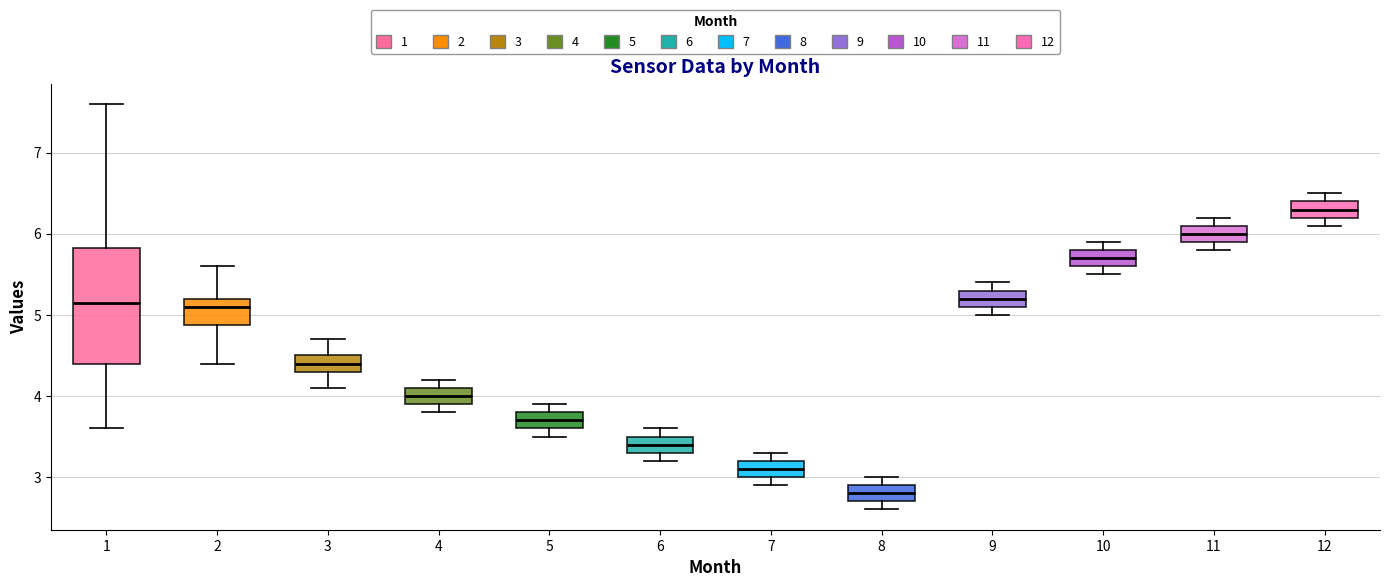

Where is the upper edge of the box at x = 8 on the y-axis? The values are not printed on the chart, so give them approximately, as read against the axis.

2.9